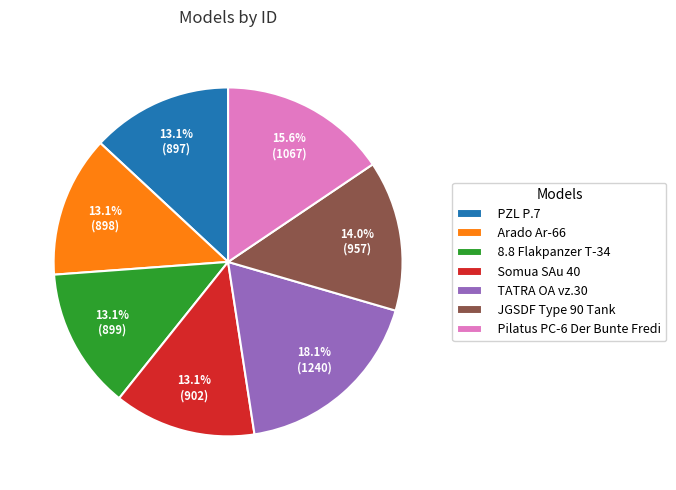

Which slice is the largest?

TATRA OA vz.30